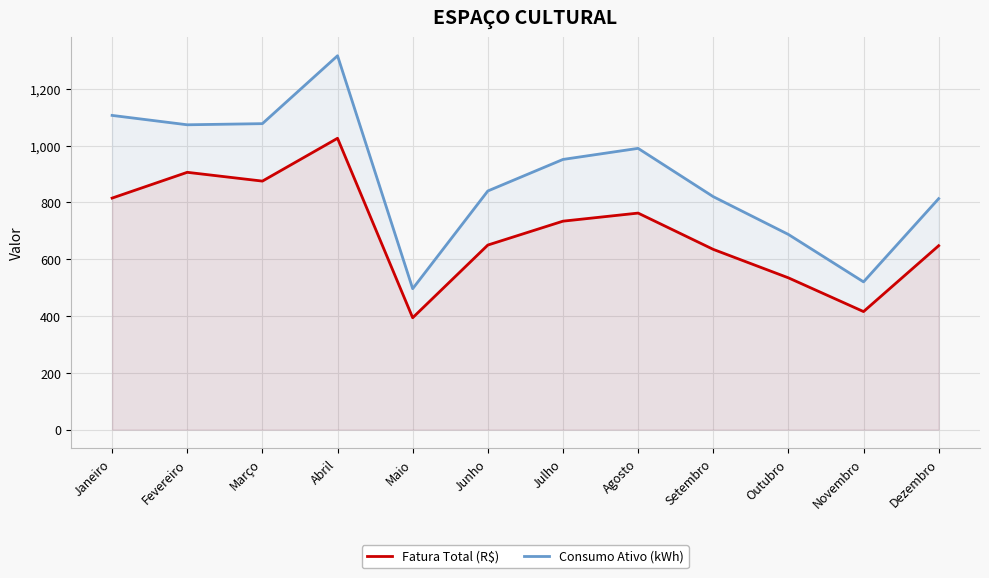

How many lines are shown in the chart?

2